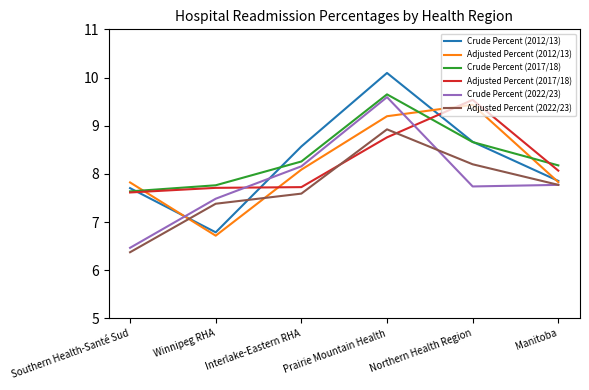

Which series changed the most between Southern Health-Santé Sud and Northern Health Region?

Adjusted Percent (2017/18)